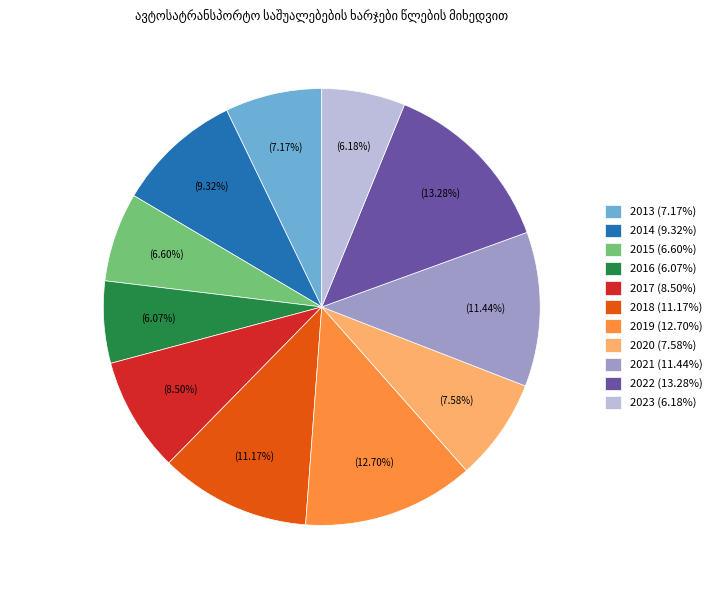

Count the number of slices in the pie.

11